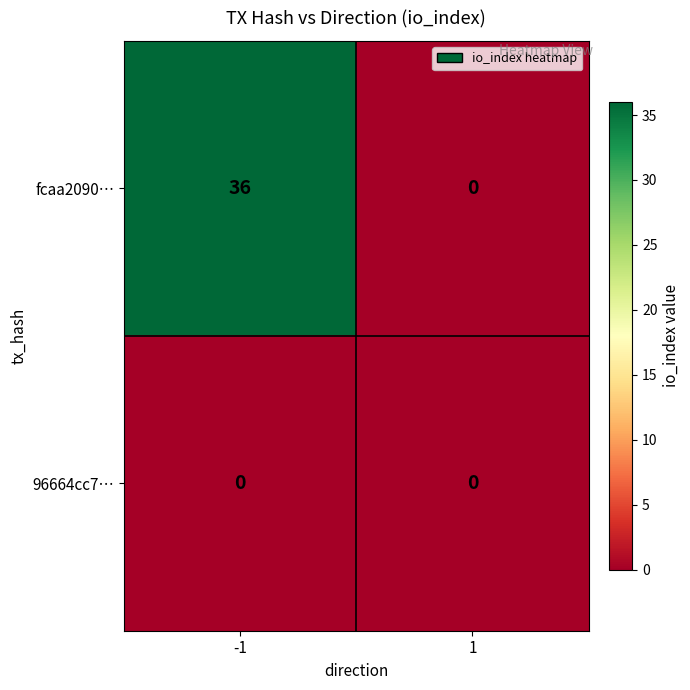

What is the difference between the highest and lowest values at -1?

36